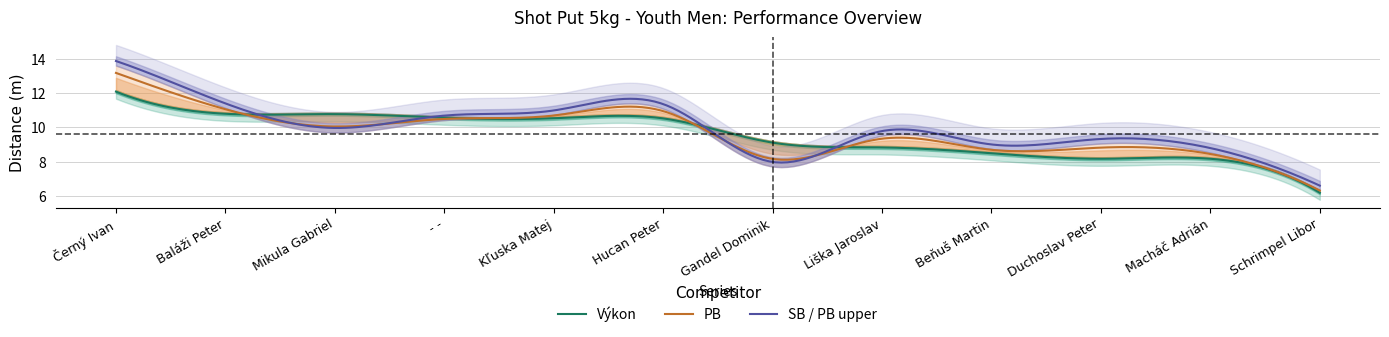

At which label does Výkon reach its peak?

Černý Ivan